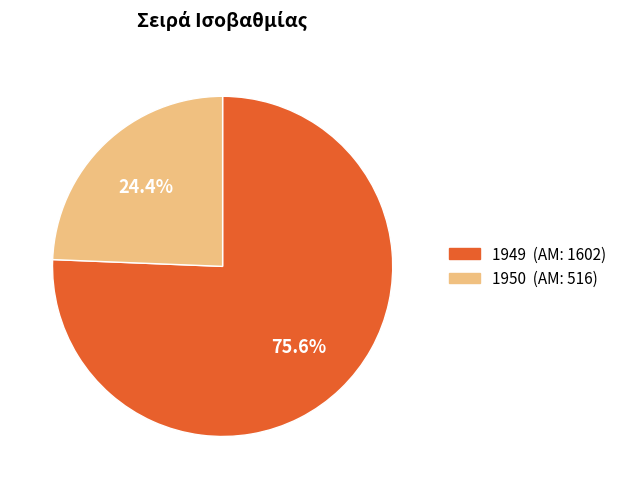

How many slices are in this pie chart?

2